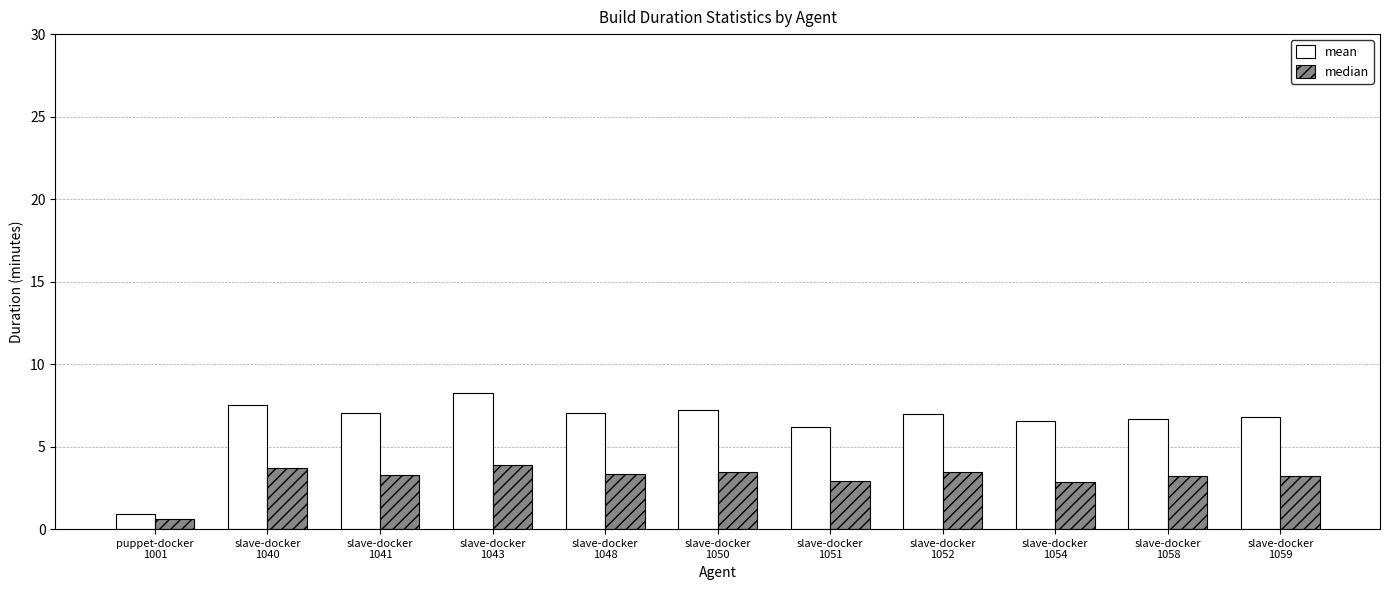

What are all the series names shown in the legend?

mean, median